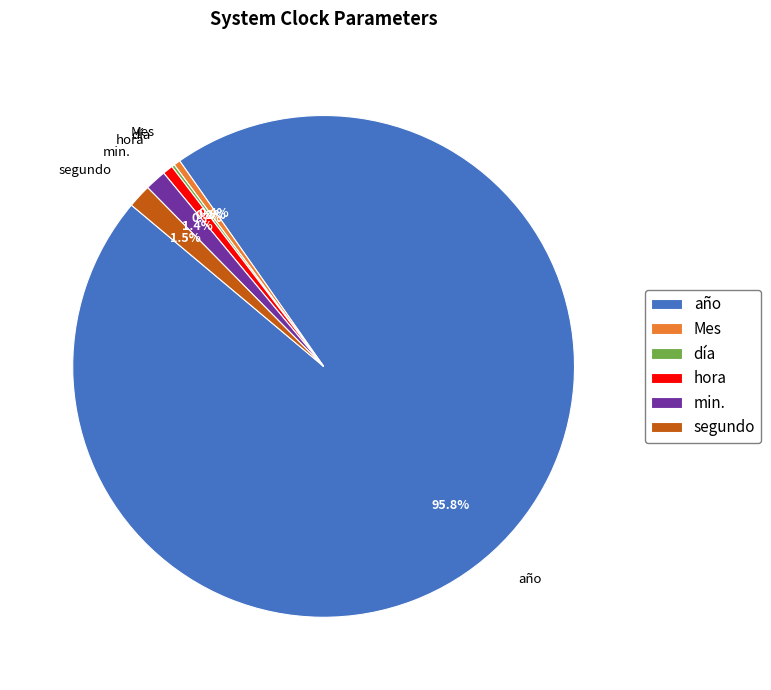

Which category has the biggest portion of the pie?

año